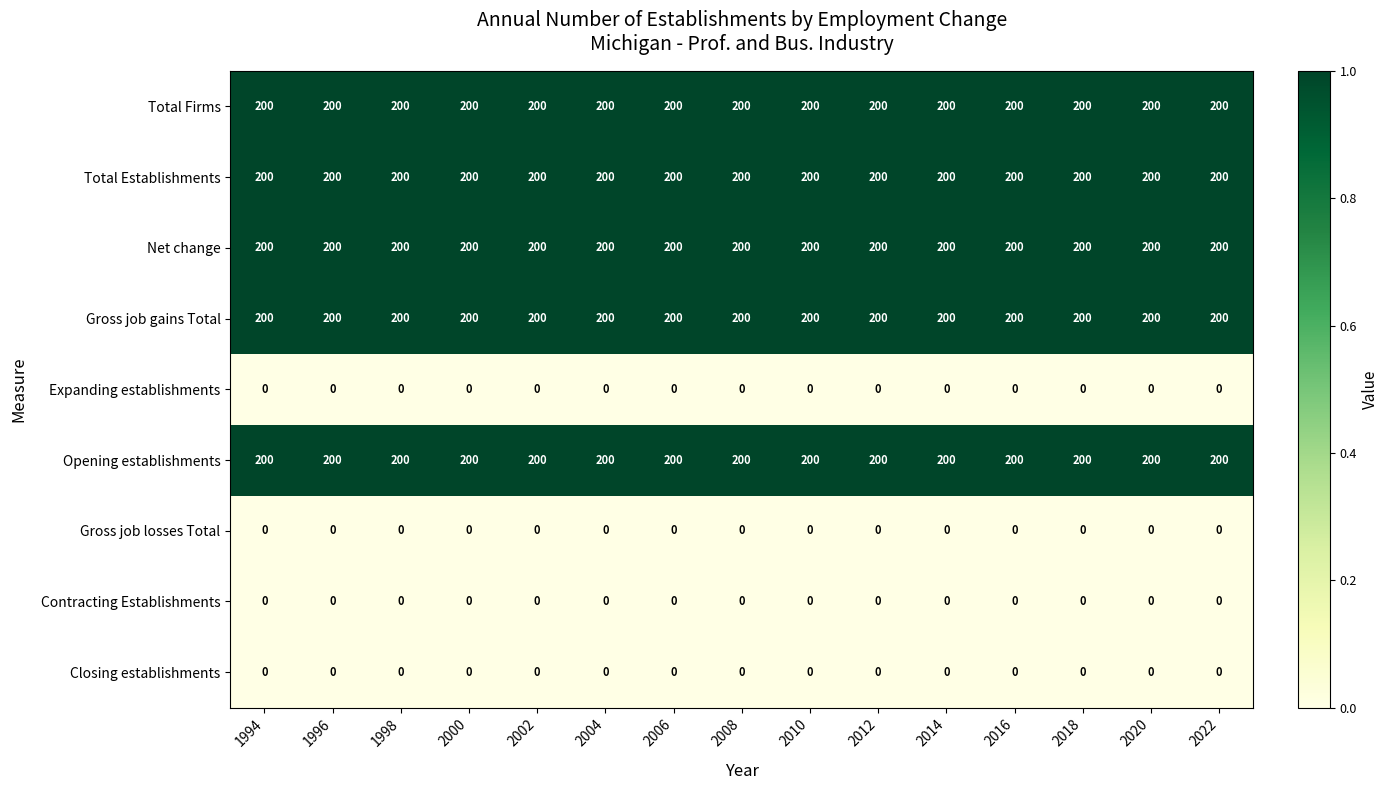

The Total Establishments series shows 338 at 1998. True or false?

False